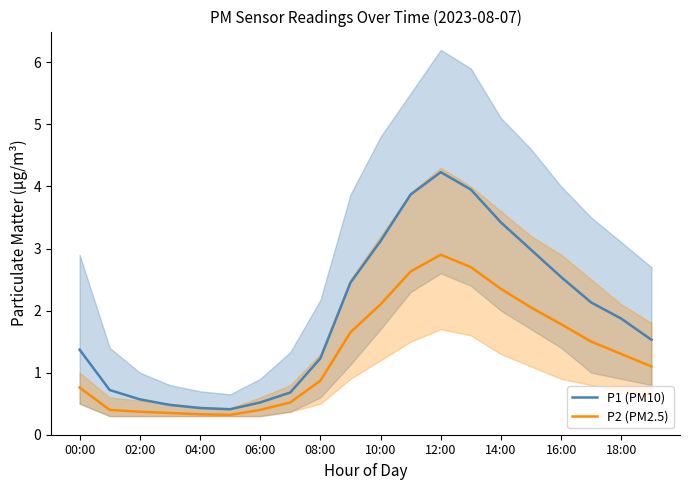

Read the P2 (PM2.5) value at 10:00.

2.1